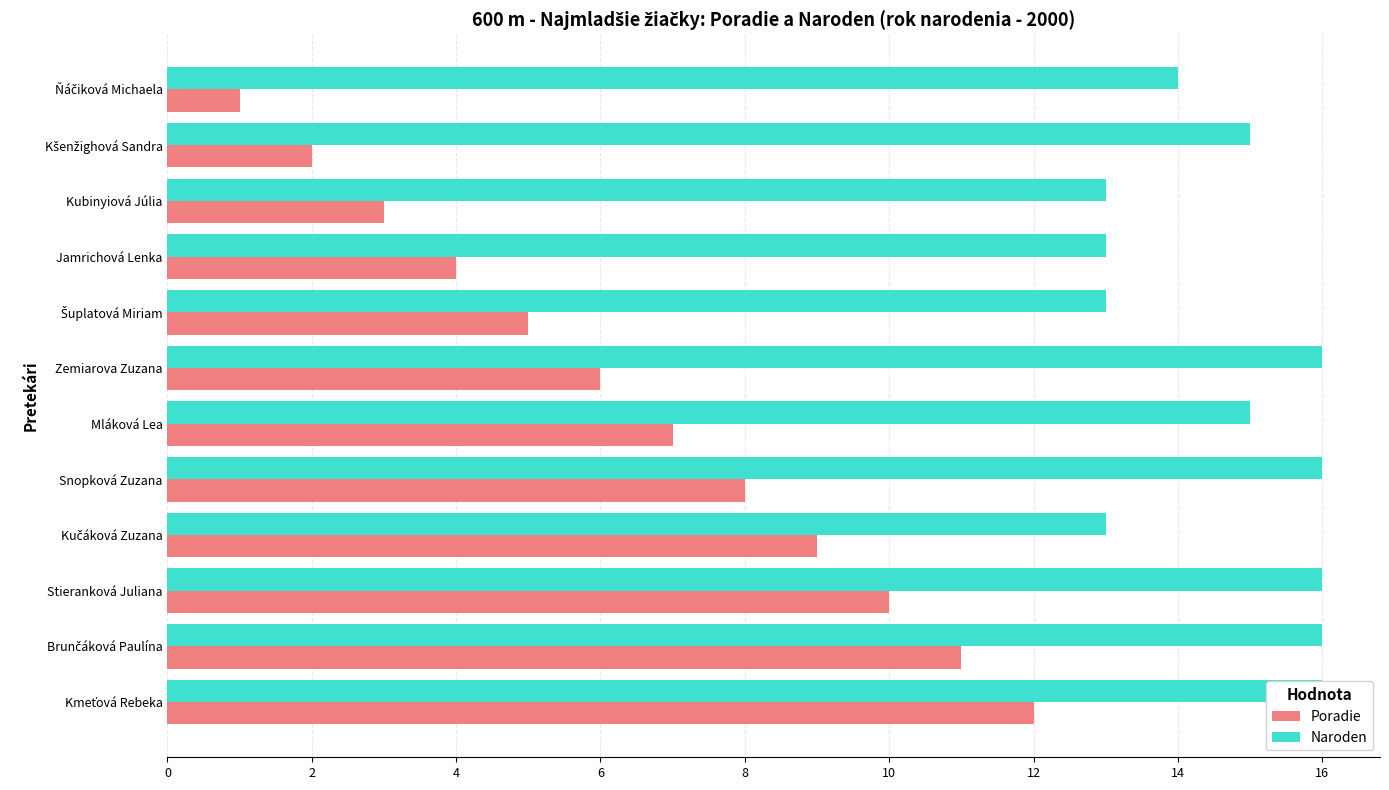

What is the difference between the maximum and minimum values in the Naroden series?

3